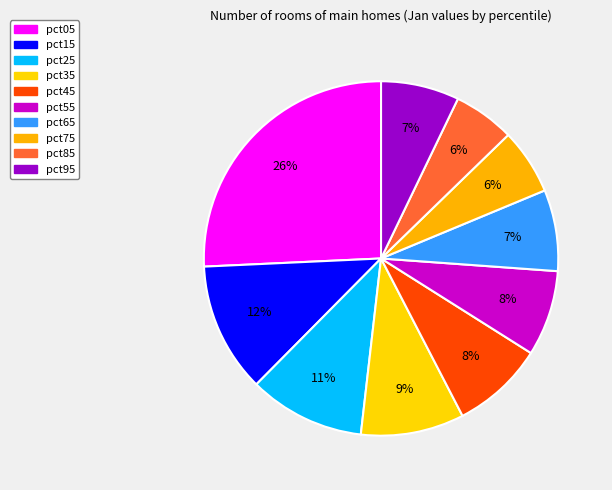

Count the number of slices in the pie.

10